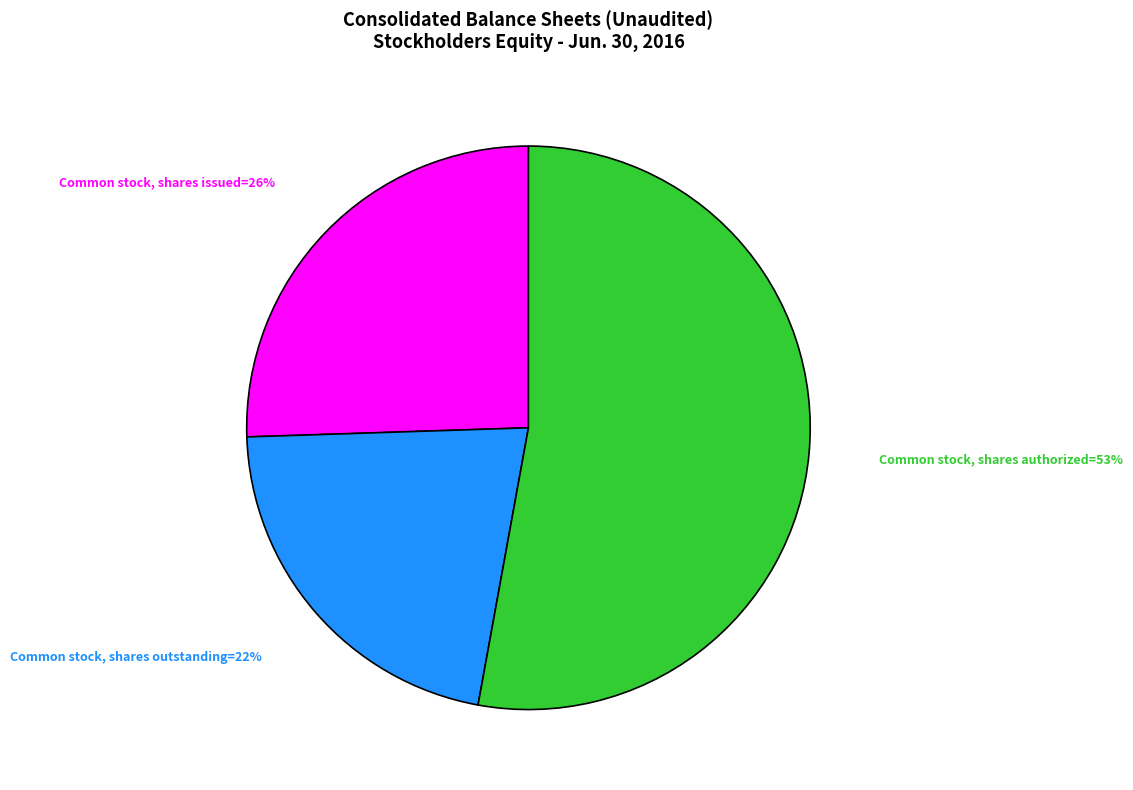

Is there a majority slice in this chart?

Yes